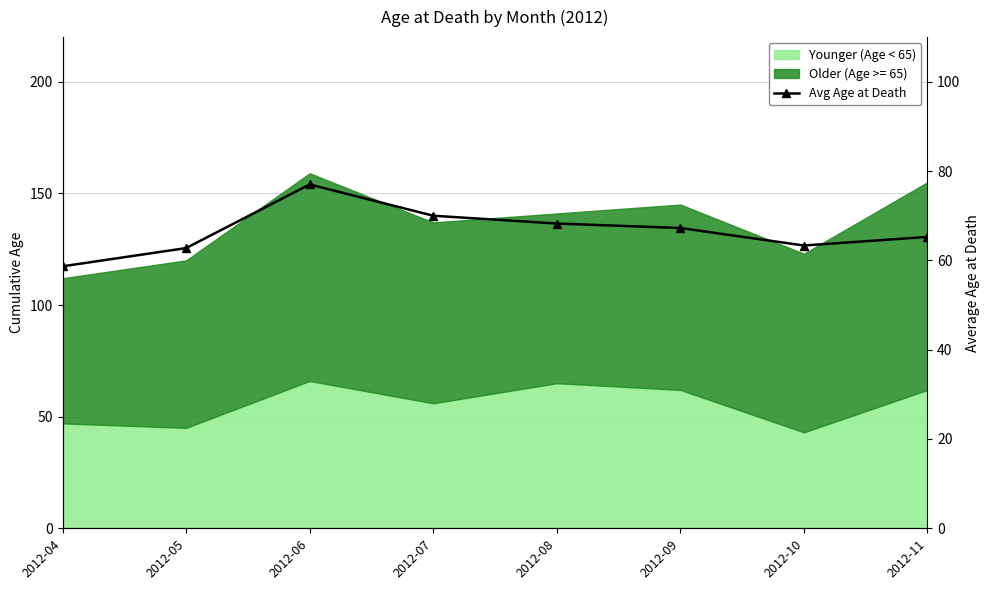

True or false: the data shows 32.6 at 2012-10.

False